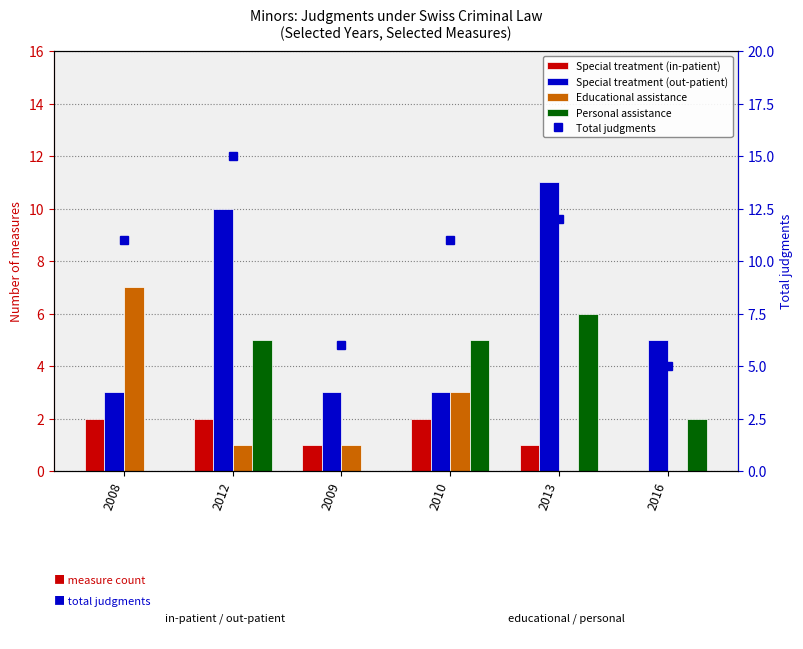

What is the value of the Total judgments bar at the 2nd from the left?

15